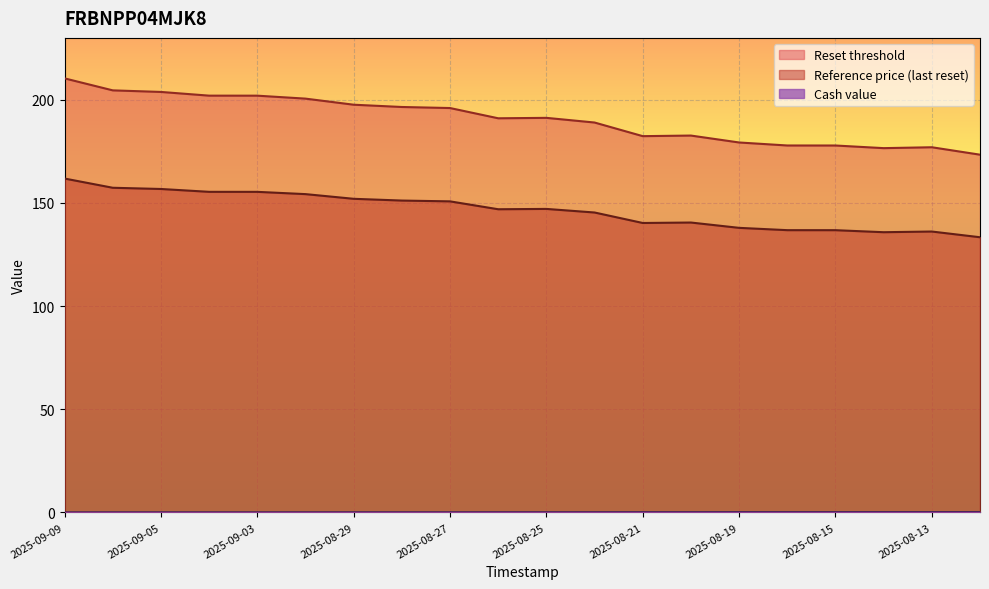

What value does the Reset threshold series have at 2025-08-20?

182.7